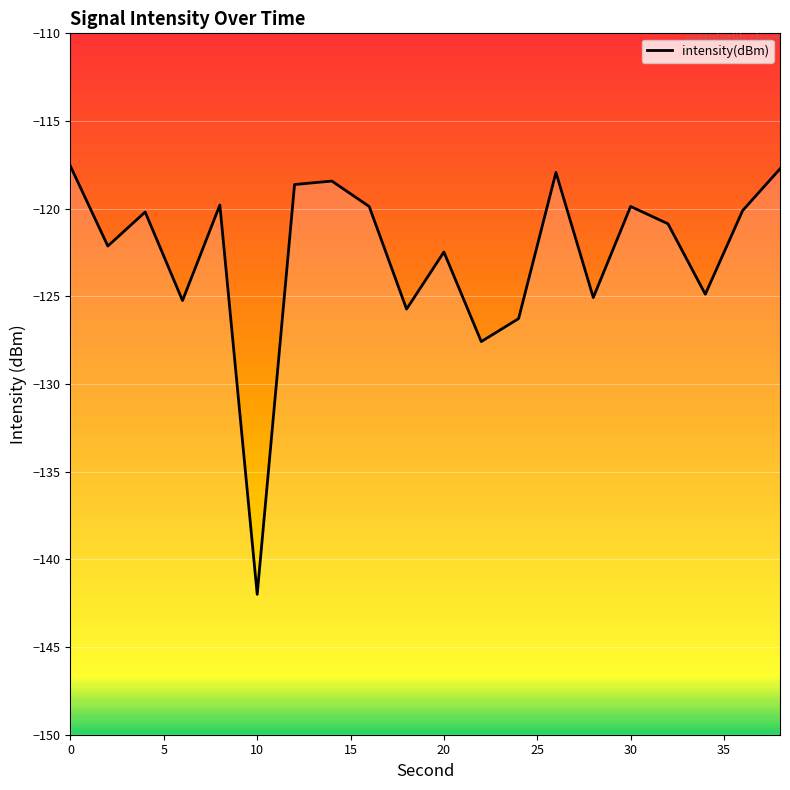

What is the sum of all values?

-2452.4